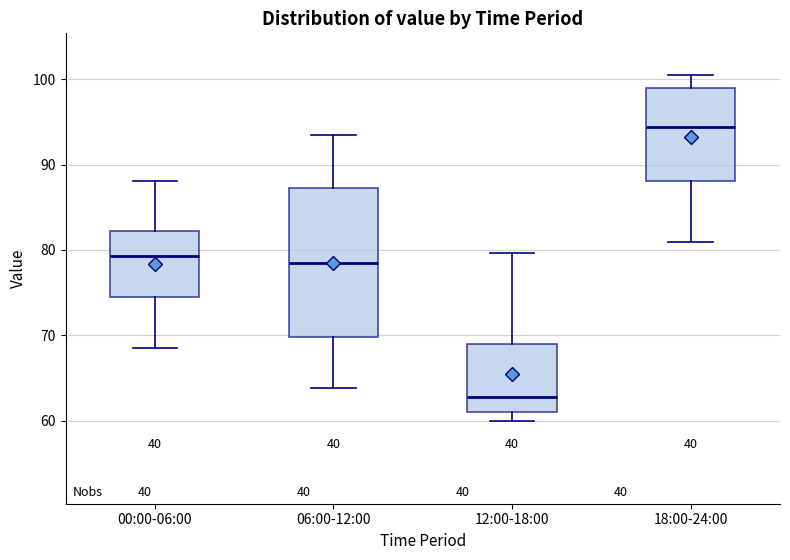

Which box is the tallest, from its lower edge to its upper edge?

06:00-12:00